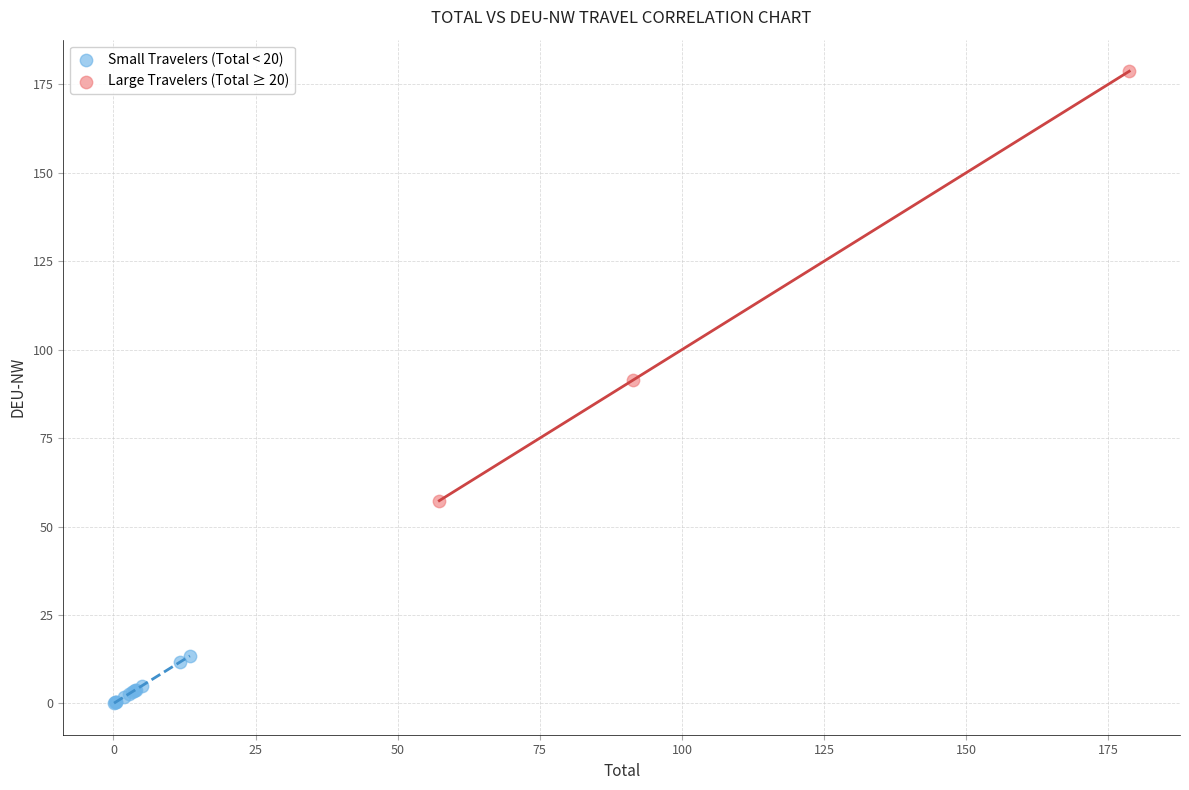

Which series reaches the maximum Y coordinate?

Large Travelers (Total ≥ 20)